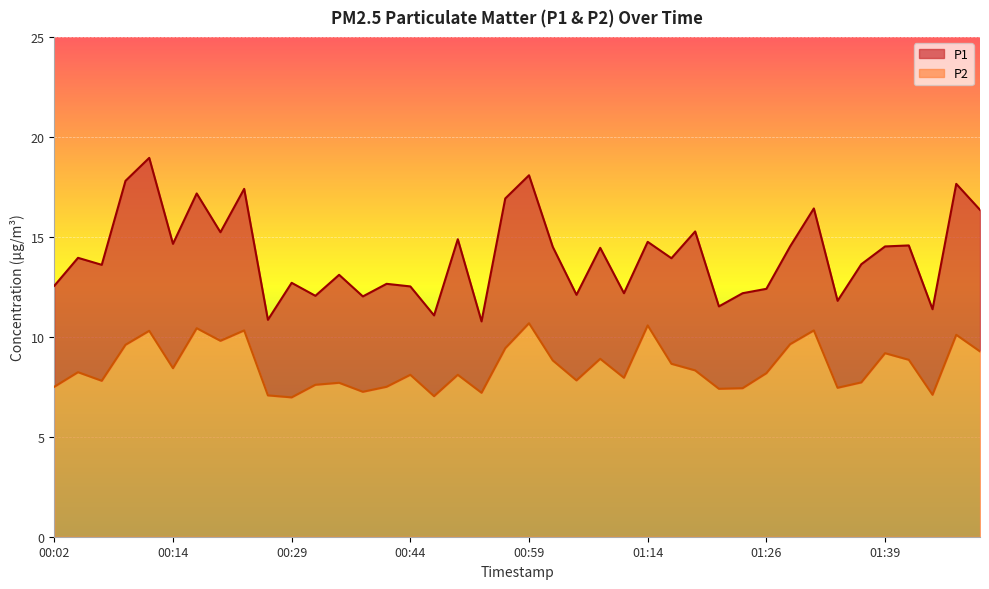

How many lines are shown in the chart?

2